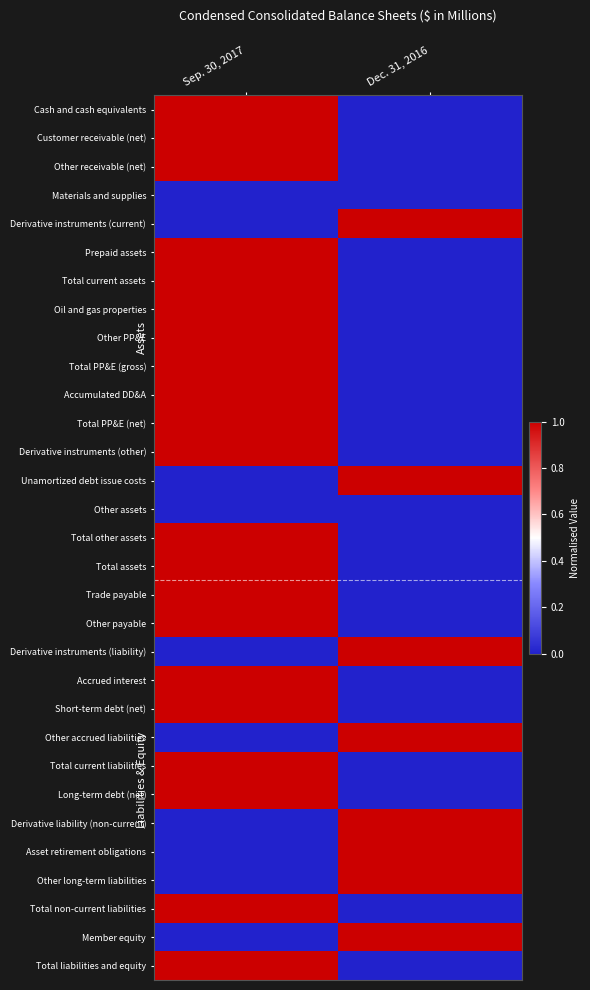

Reading left to right, list all the values displayed in this chart.

Cash and cash equivalents: Sep. 30, 2017=1	Dec. 31, 2016=0
Customer receivable (net): Sep. 30, 2017=1	Dec. 31, 2016=0
Other receivable (net): Sep. 30, 2017=1	Dec. 31, 2016=0
Materials and supplies: Sep. 30, 2017=0	Dec. 31, 2016=0
Derivative instruments (current): Sep. 30, 2017=0	Dec. 31, 2016=1
Prepaid assets: Sep. 30, 2017=1	Dec. 31, 2016=0
Total current assets: Sep. 30, 2017=1	Dec. 31, 2016=0
Oil and gas properties: Sep. 30, 2017=1	Dec. 31, 2016=0
Other PP&E: Sep. 30, 2017=1	Dec. 31, 2016=0
Total PP&E (gross): Sep. 30, 2017=1	Dec. 31, 2016=0
Accumulated DD&A: Sep. 30, 2017=1	Dec. 31, 2016=0
Total PP&E (net): Sep. 30, 2017=1	Dec. 31, 2016=0
Derivative instruments (other): Sep. 30, 2017=1	Dec. 31, 2016=0
Unamortized debt issue costs: Sep. 30, 2017=0	Dec. 31, 2016=1
Other assets: Sep. 30, 2017=0	Dec. 31, 2016=0
Total other assets: Sep. 30, 2017=1	Dec. 31, 2016=0
Total assets: Sep. 30, 2017=1	Dec. 31, 2016=0
Trade payable: Sep. 30, 2017=1	Dec. 31, 2016=0
Other payable: Sep. 30, 2017=1	Dec. 31, 2016=0
Derivative instruments (liability): Sep. 30, 2017=0	Dec. 31, 2016=1
Accrued interest: Sep. 30, 2017=1	Dec. 31, 2016=0
Short-term debt (net): Sep. 30, 2017=1	Dec. 31, 2016=0
Other accrued liabilities: Sep. 30, 2017=0	Dec. 31, 2016=1
Total current liabilities: Sep. 30, 2017=1	Dec. 31, 2016=0
Long-term debt (net): Sep. 30, 2017=1	Dec. 31, 2016=0
Derivative liability (non-current): Sep. 30, 2017=0	Dec. 31, 2016=1
Asset retirement obligations: Sep. 30, 2017=0	Dec. 31, 2016=1
Other long-term liabilities: Sep. 30, 2017=0	Dec. 31, 2016=1
Total non-current liabilities: Sep. 30, 2017=1	Dec. 31, 2016=0
Member equity: Sep. 30, 2017=0	Dec. 31, 2016=1
Total liabilities and equity: Sep. 30, 2017=1	Dec. 31, 2016=0